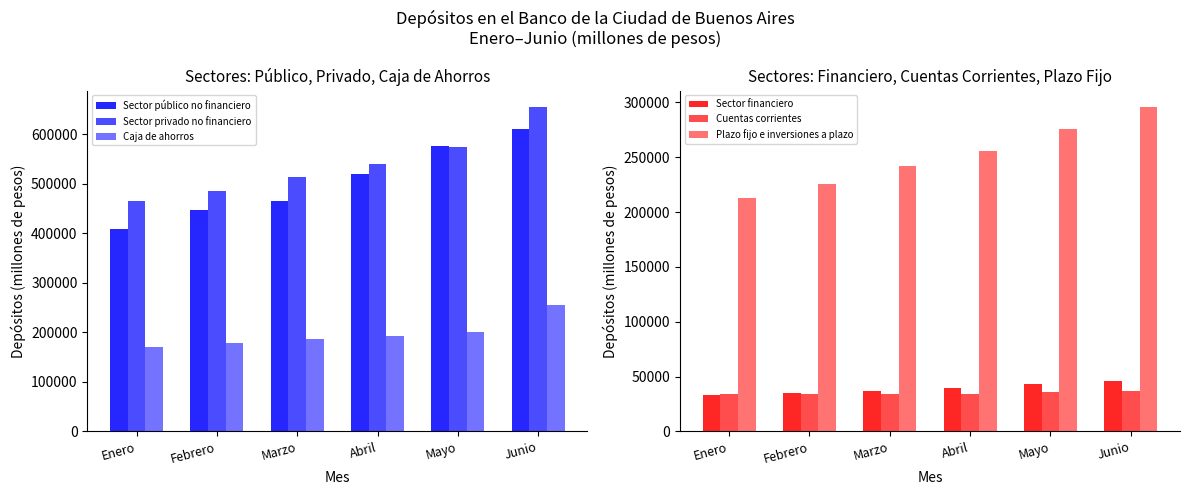

Where is Plazo fijo e inversiones a plazo nearest to the value 254245?

Abril